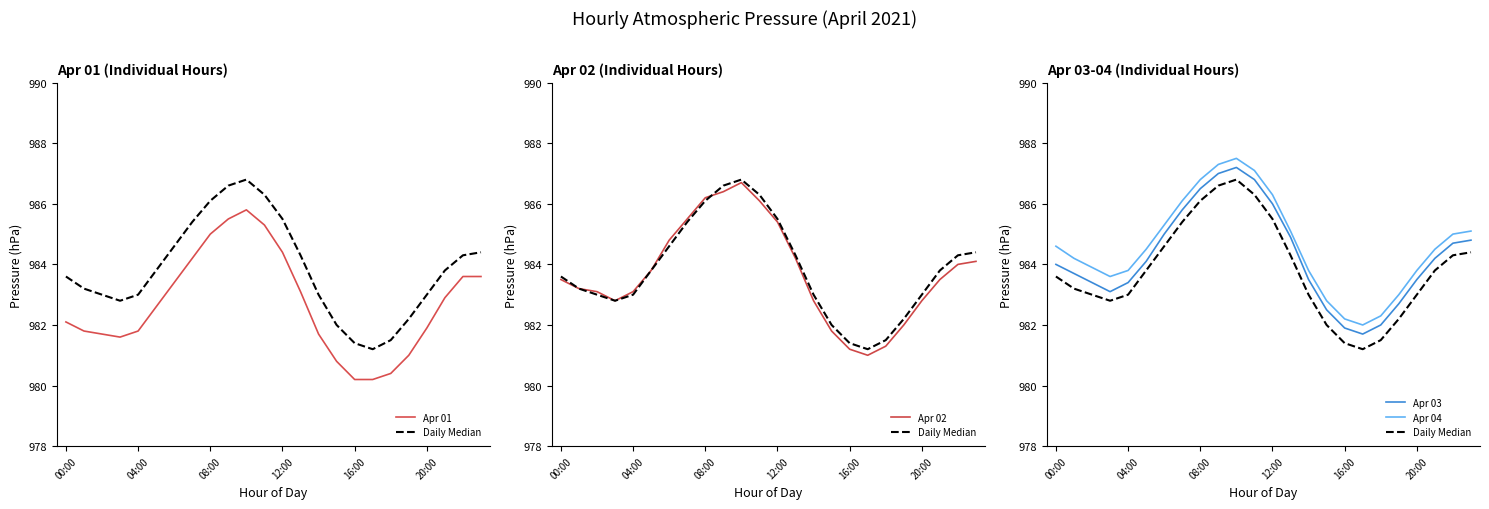

Rank the series by their maximum value, from highest to lowest.

Apr 04, Apr 03, Daily Median, Apr 02, Apr 01